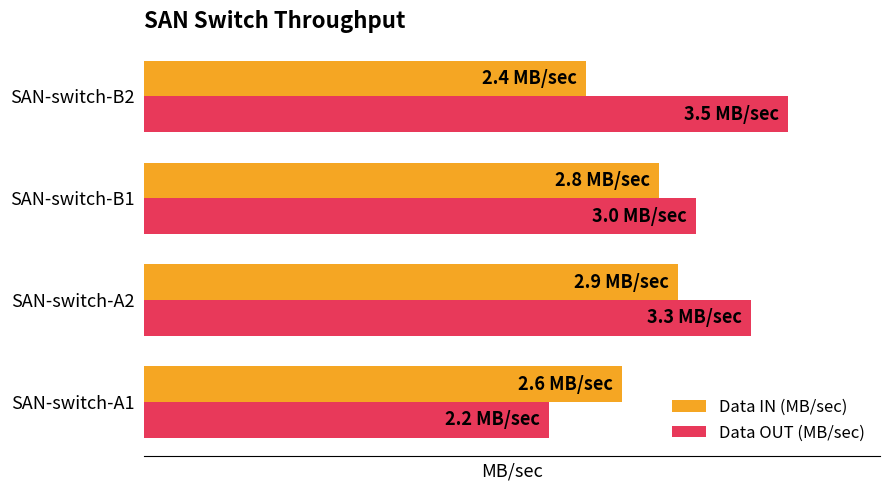

What are all the series names shown in the legend?

Data IN (MB/sec), Data OUT (MB/sec)